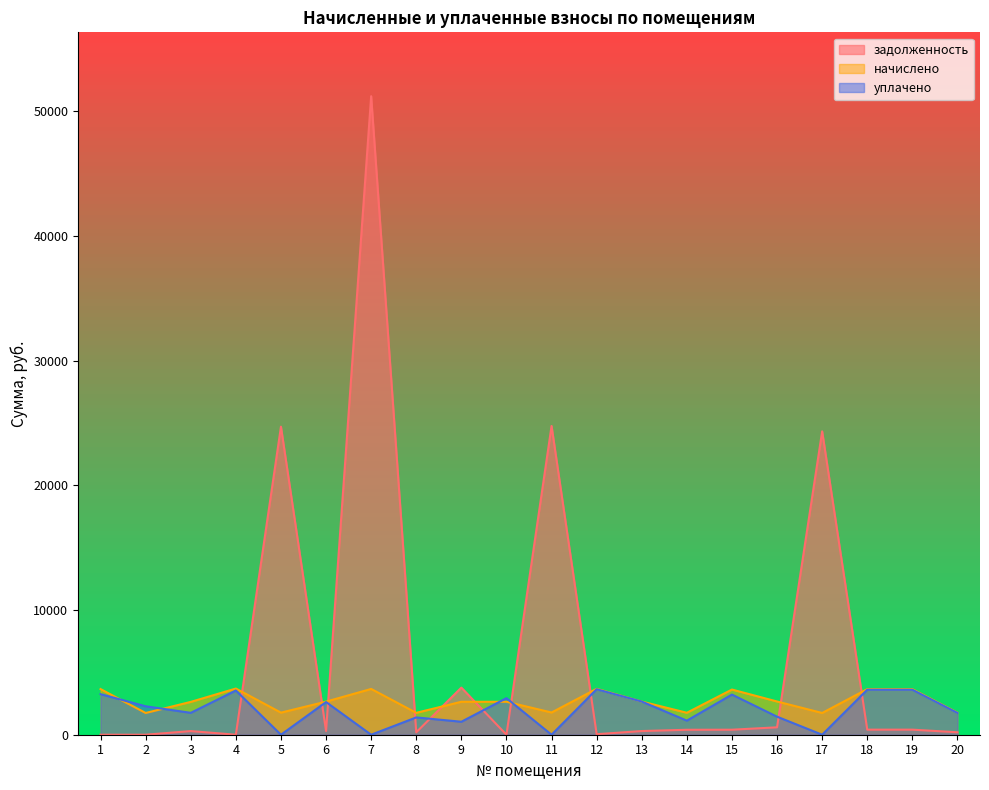

List the series in order of their overall mean, highest first.

задолженность, начислено, уплачено